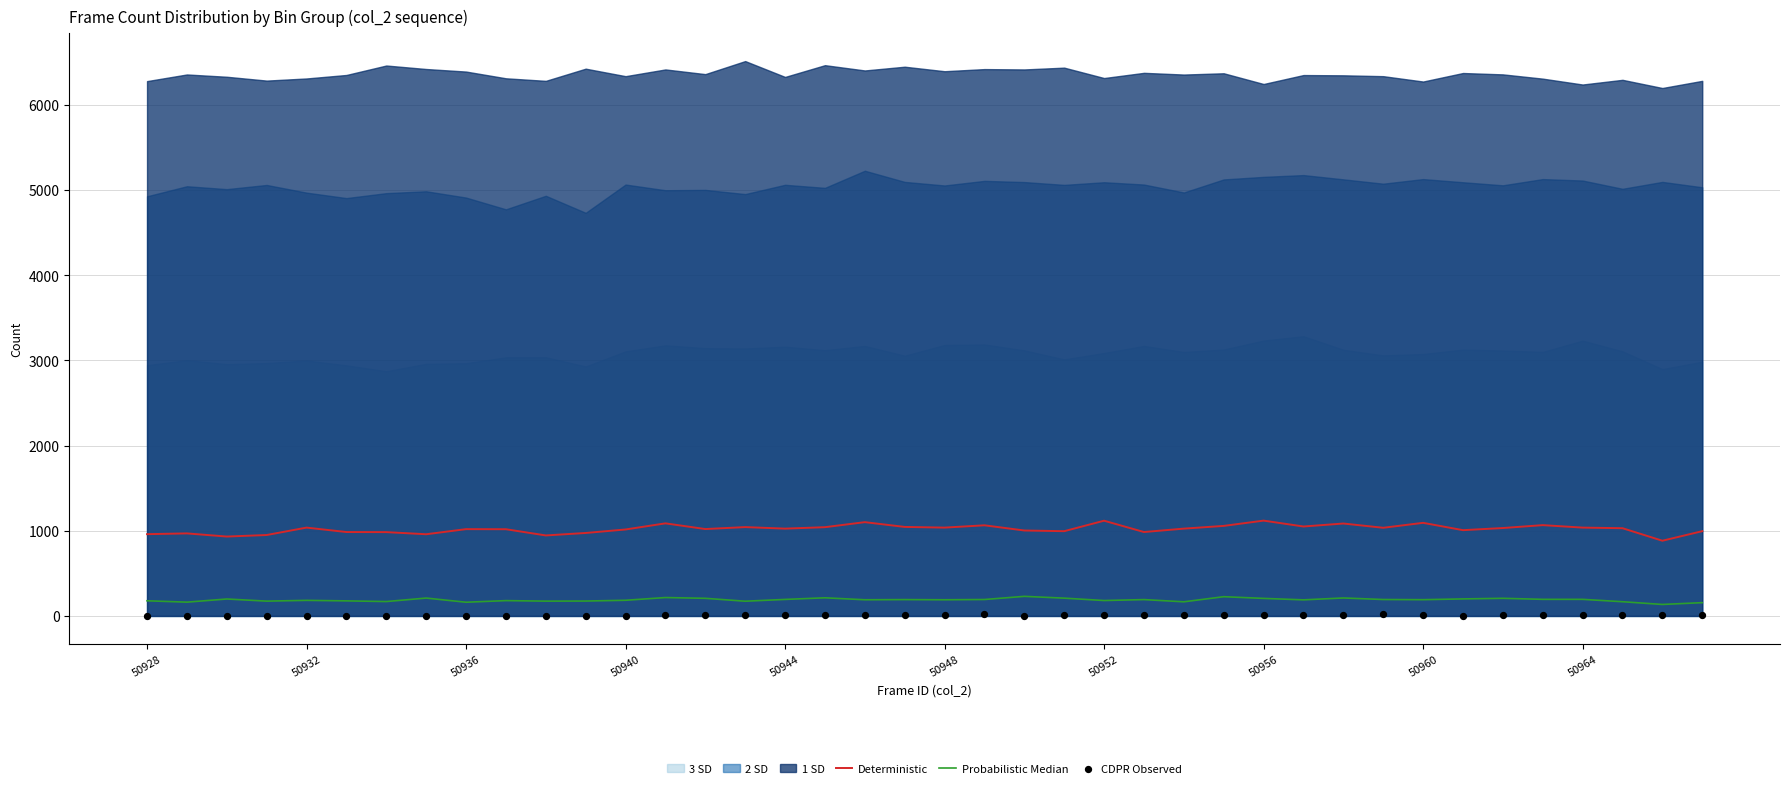

Which series has the largest total across all categories?

Deterministic